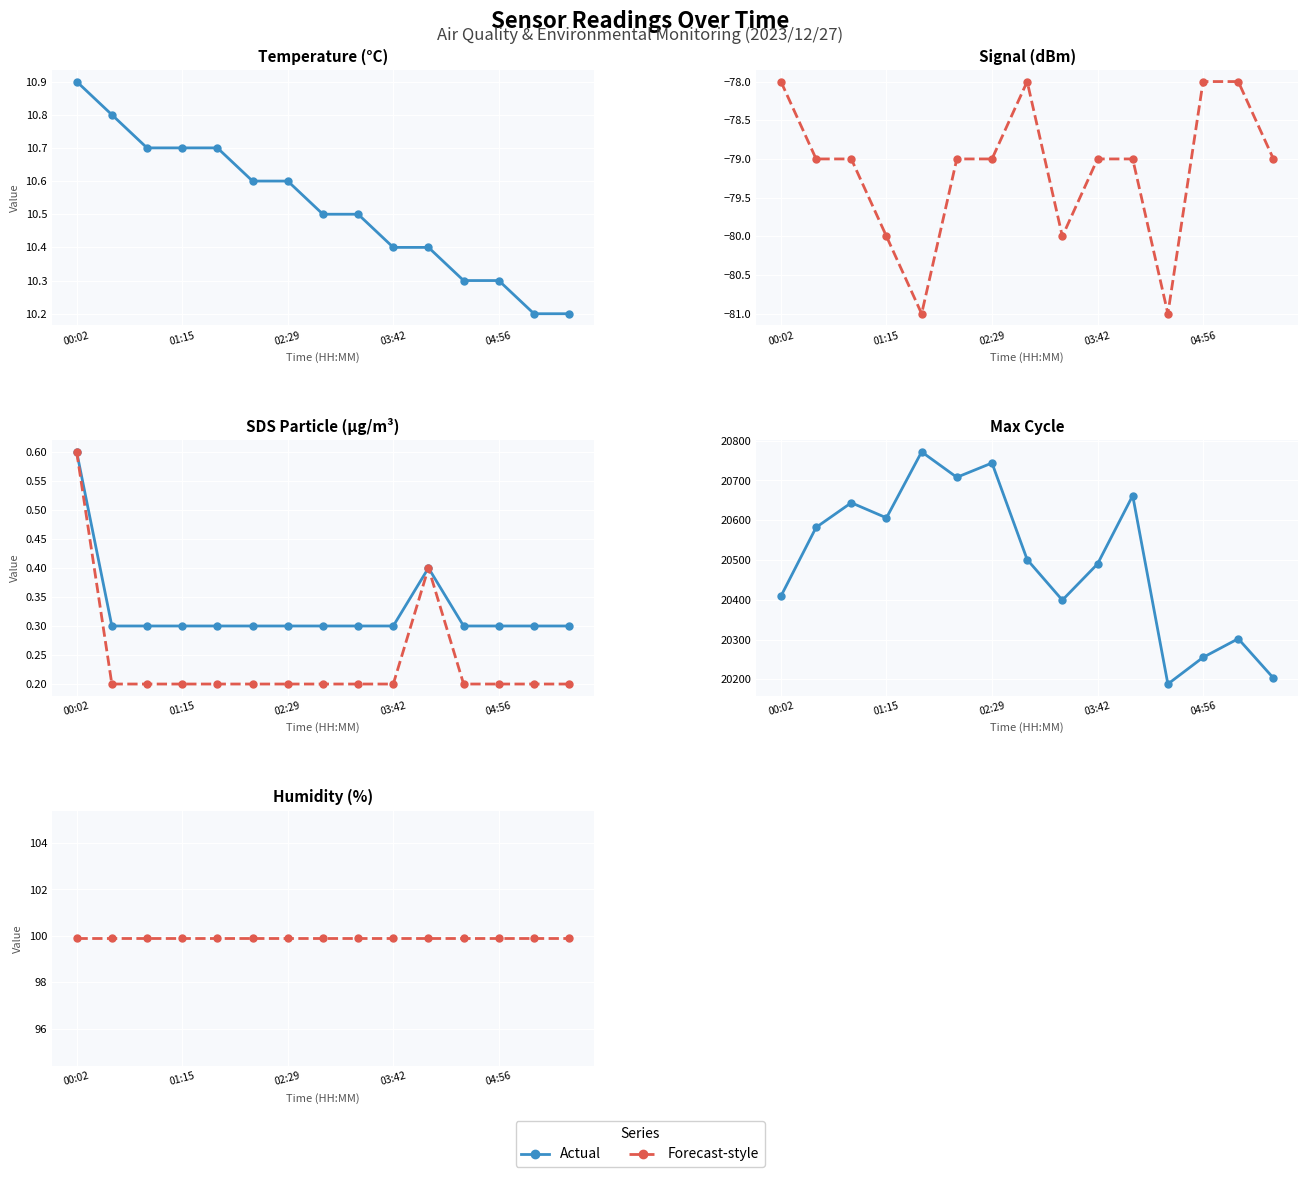

Which series changed the most between 01:15 and 8?

Max_cycle